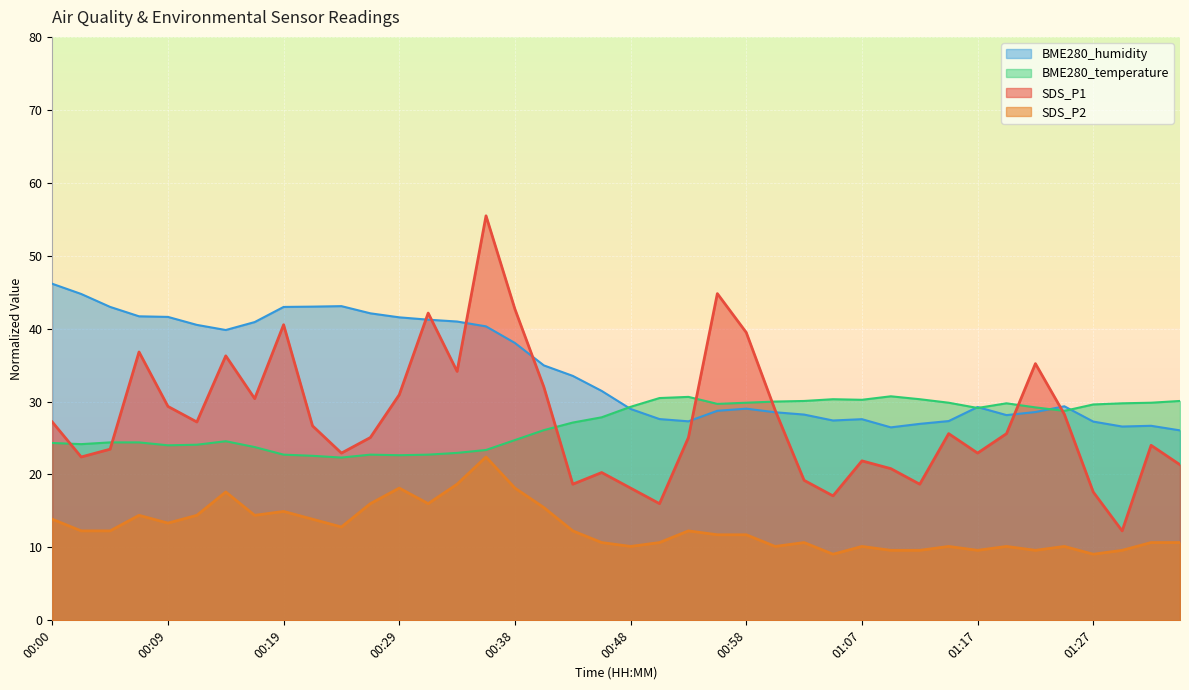

What is the label of the 21st point from the left?

00:48